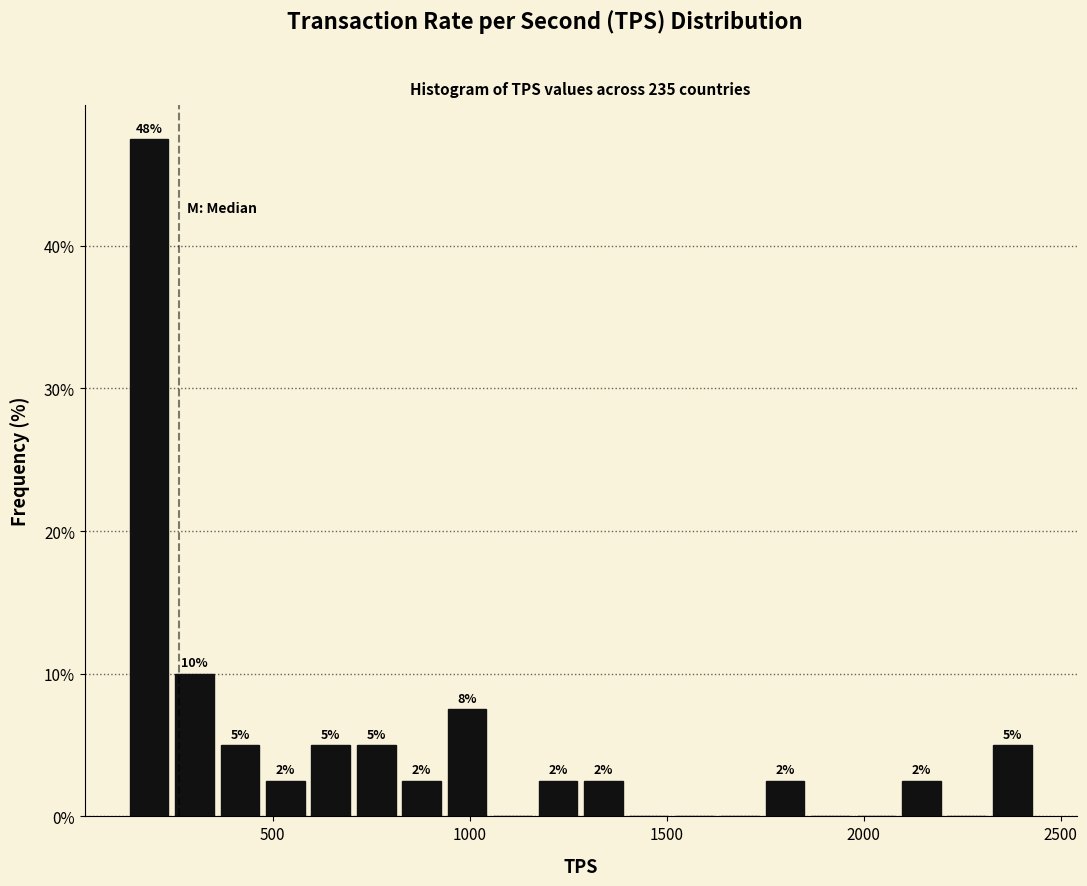

Read against the x-axis, roughly where is the centre of the tallest bar?

200